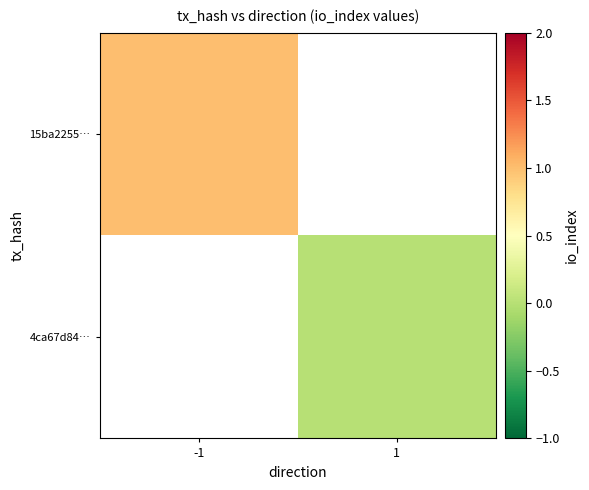

Which category has the highest value across all series?

-1